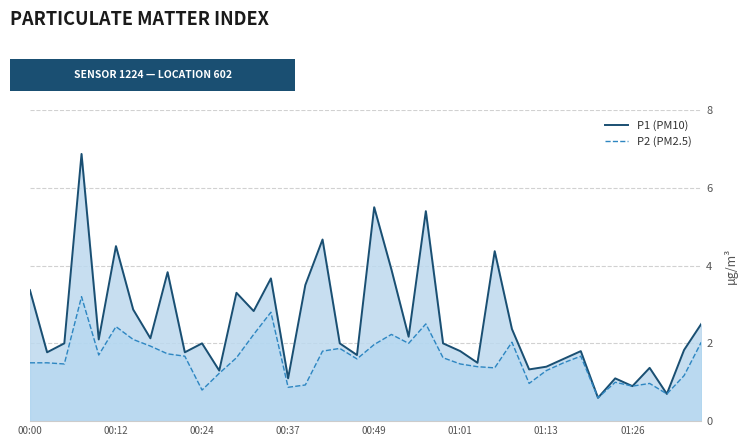

The value of P2 (PM2.5) at 36 is 1.0. True or false?

True